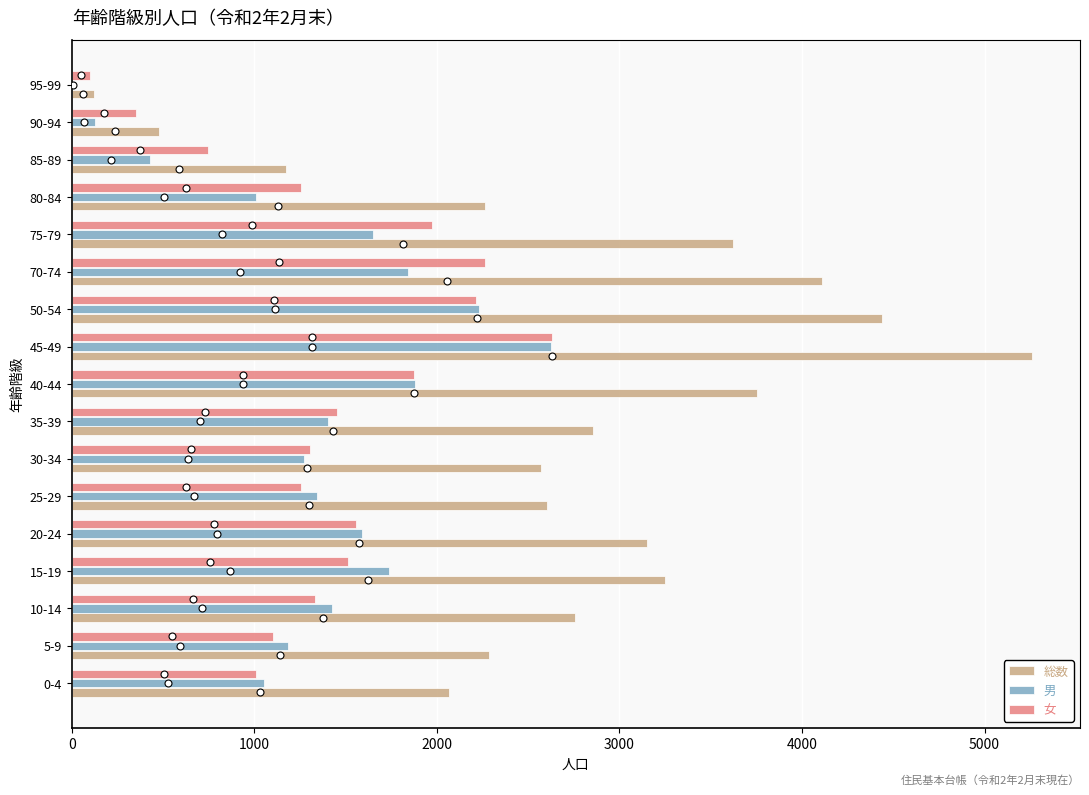

Is the value of 総数 at 90-94 greater than the value of 女 at 75-79?

No